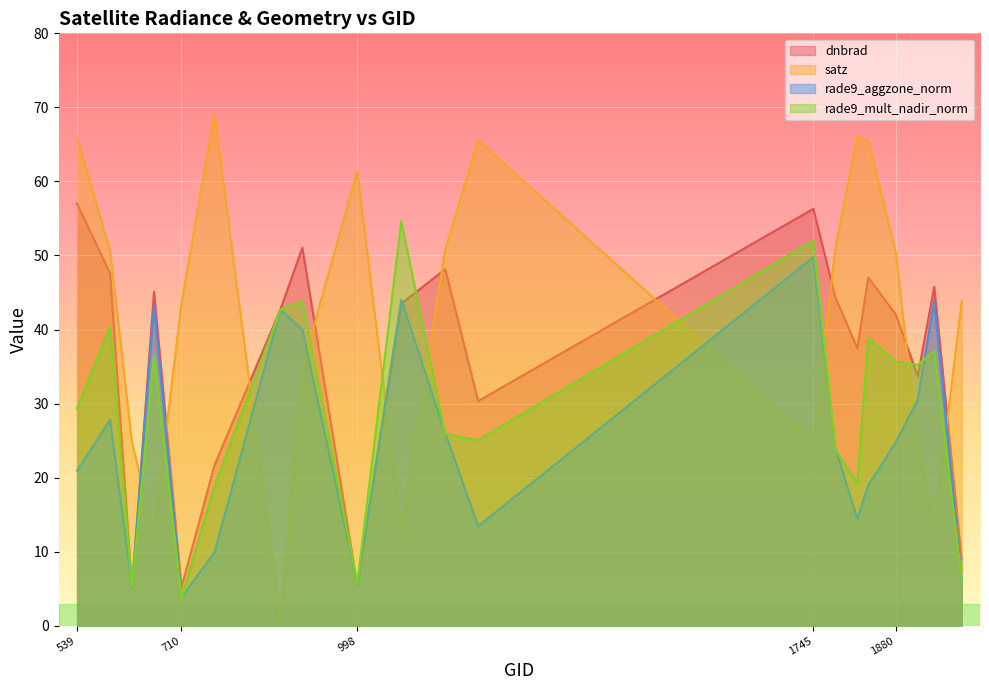

What is the difference between the highest and lowest values at 1142?

25.0